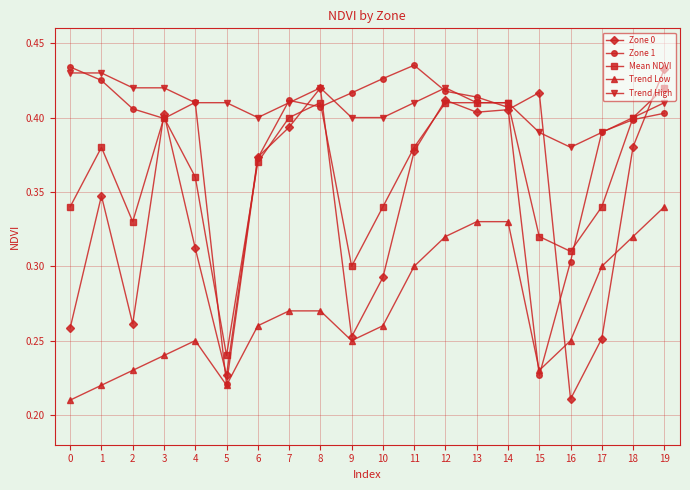

At which label is Zone 0 closest to 0?

16